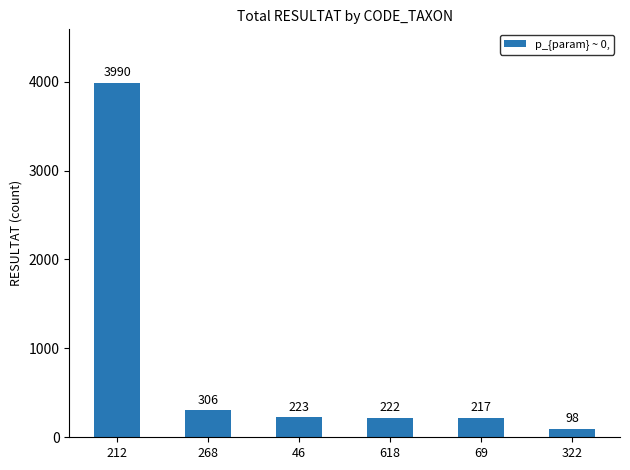

Rank the categories by value from lowest to highest.

322, 69, 618, 46, 268, 212